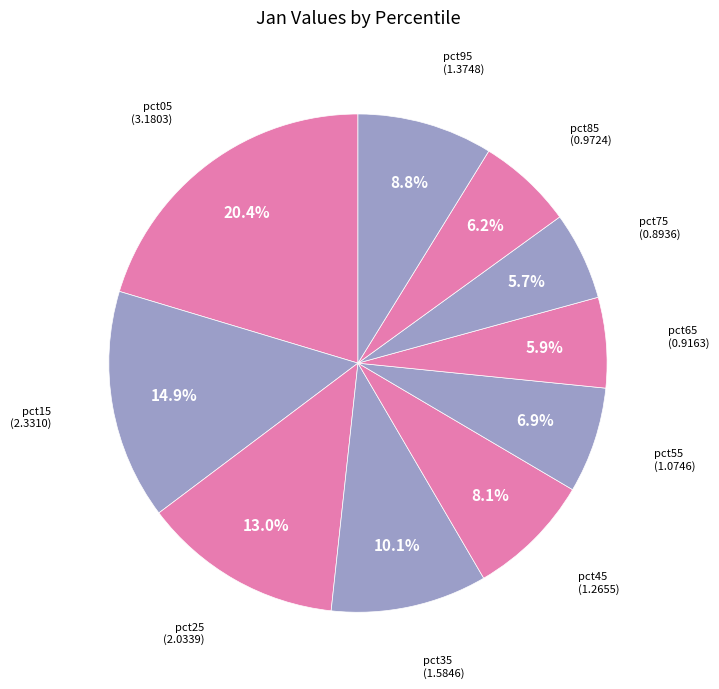

Which category has the biggest portion of the pie?

pct05